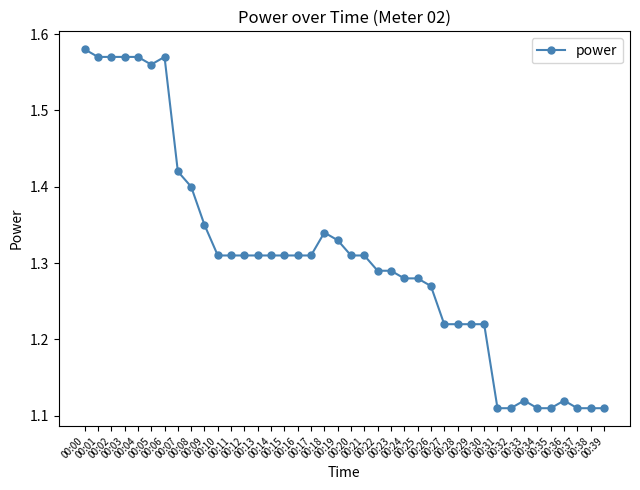

Between 00:12 and 00:05, which is larger?

00:05